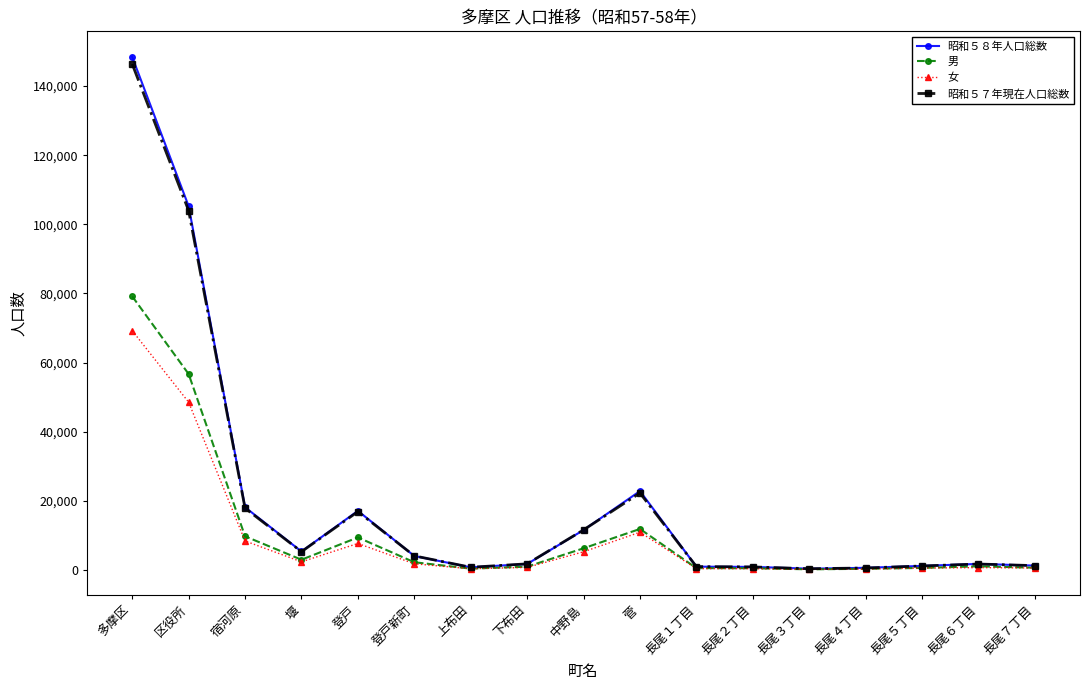

The value of 昭和５７年現在人口総数 at 多摩区 is 146363. True or false?

True